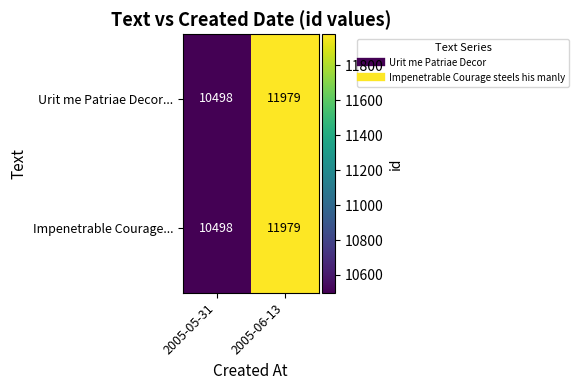

The Urit me Patriae Decor... series shows 11979 at 2005-06-13. True or false?

True